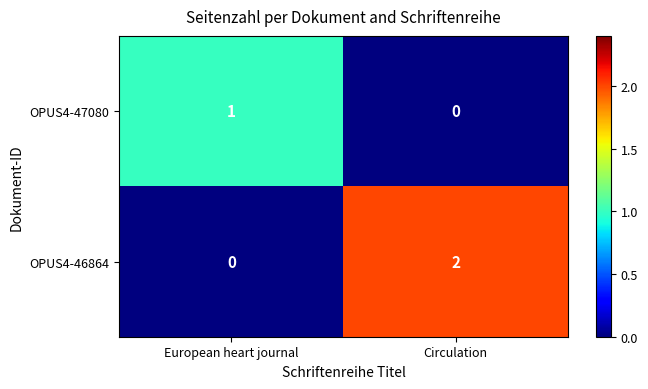

The OPUS4-47080 series shows 0 at Circulation. True or false?

True